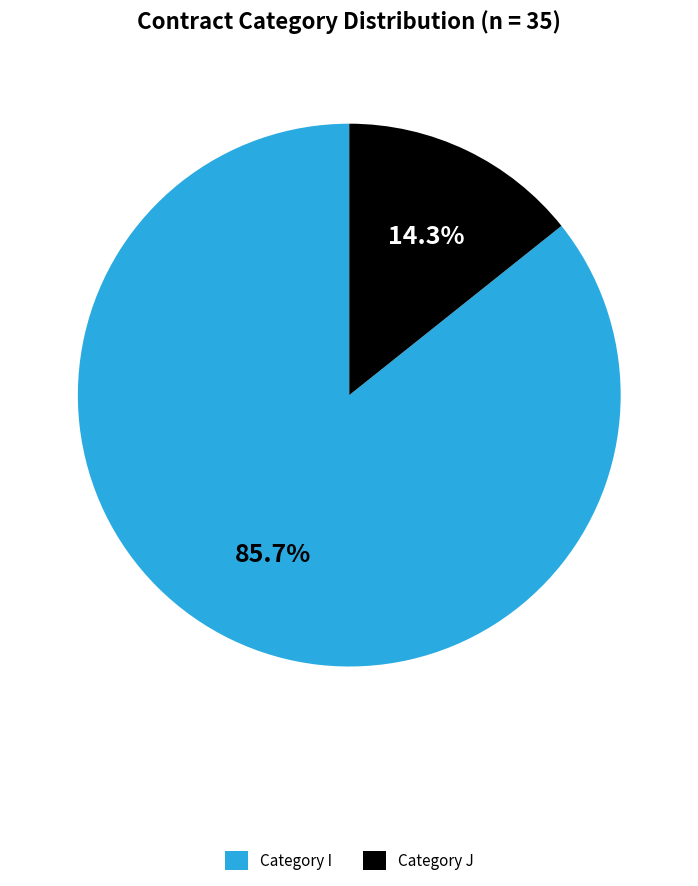

Which category has the smallest portion of the pie?

Category J